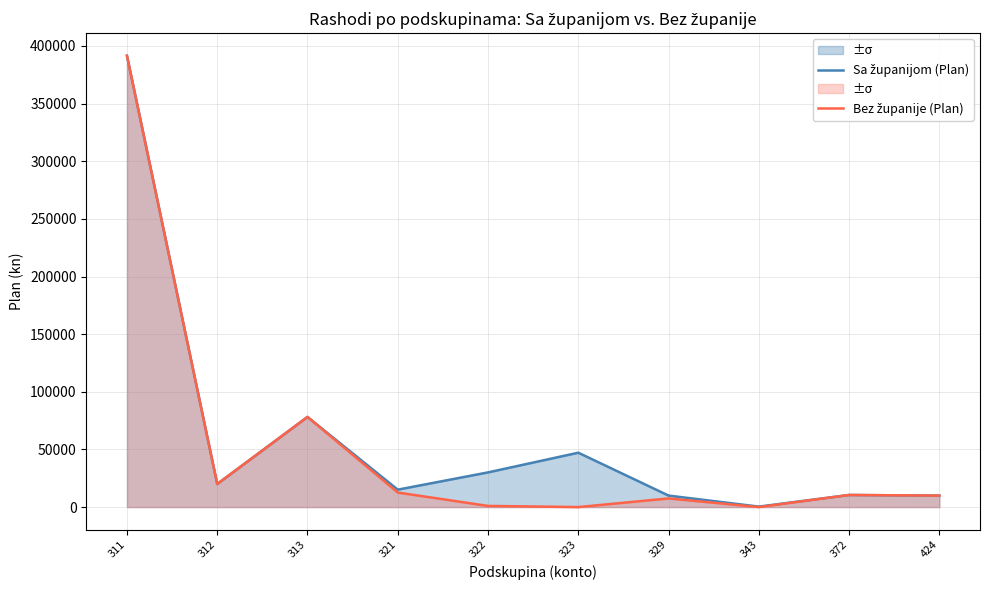

What is the average value of the Sa županijom (Plan) series?

61293